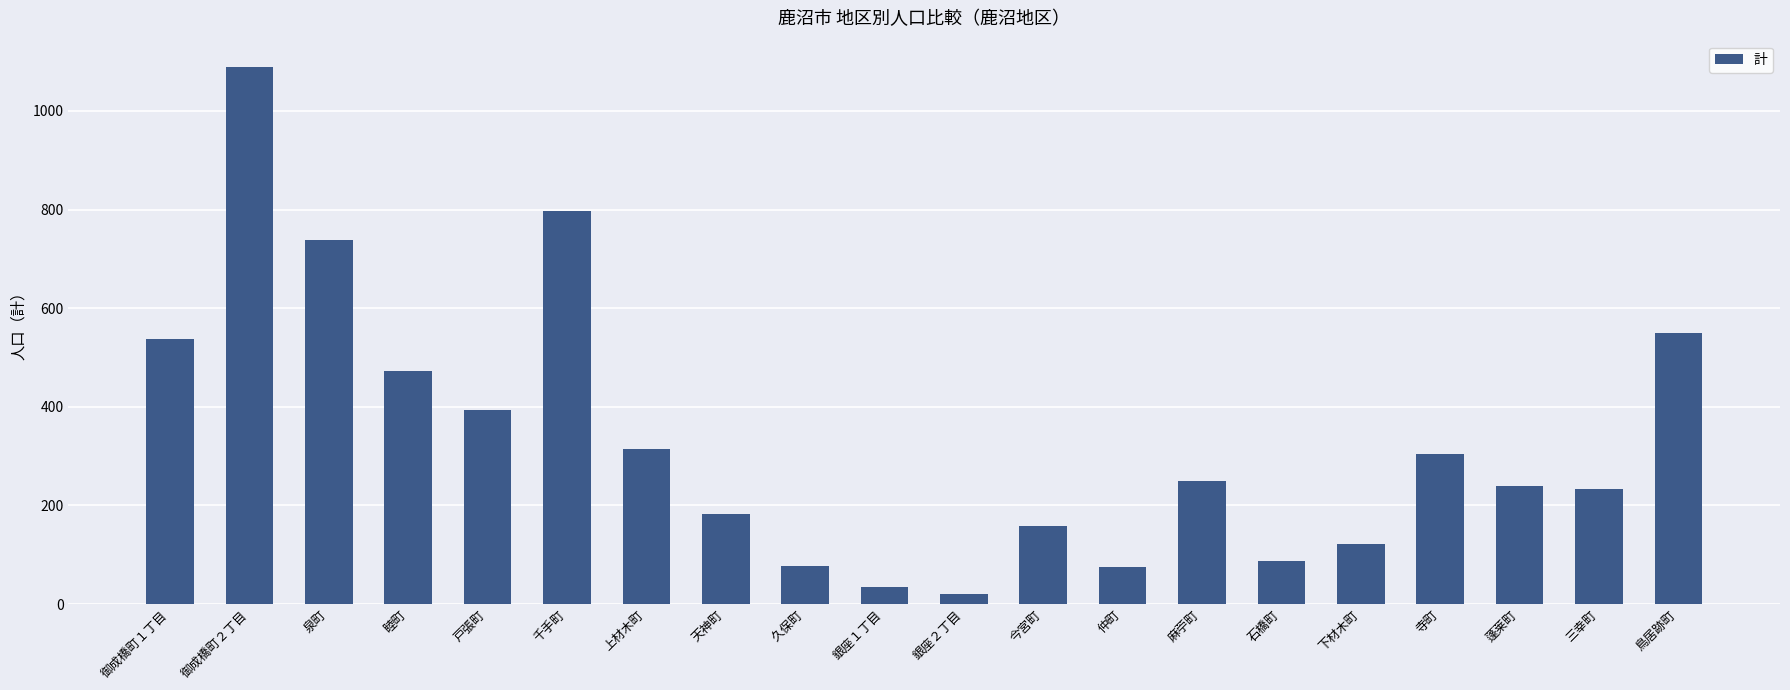

How many bars are there in total?

20